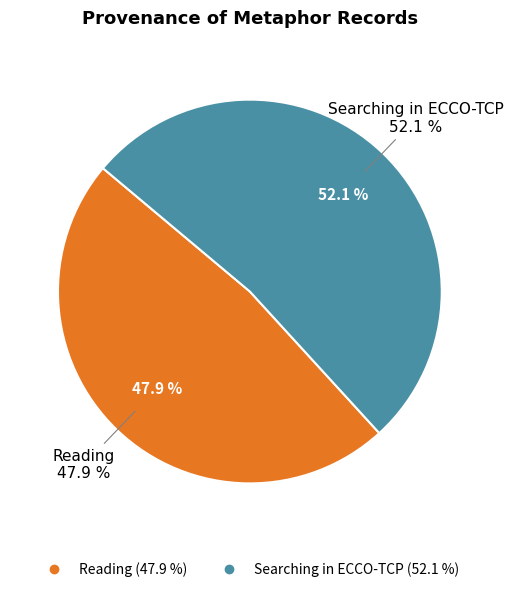

The Searching in ECCO-TCP slice represents 39% of the pie. True or false?

False